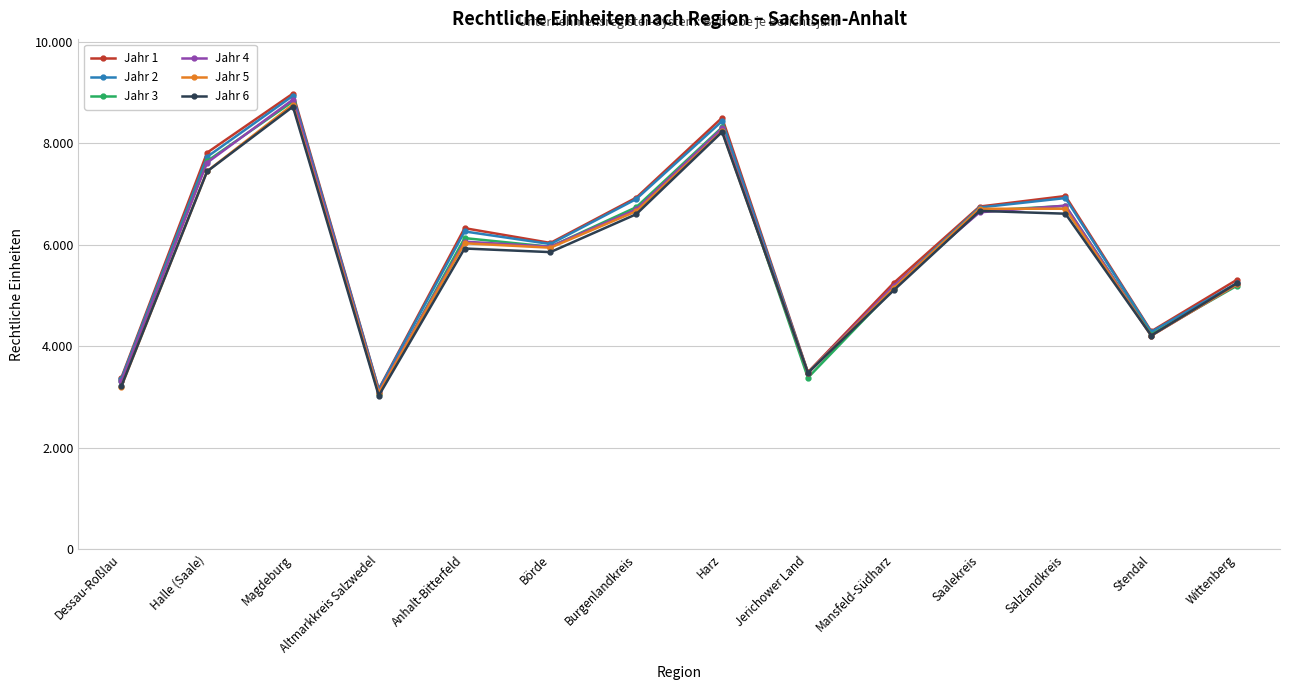

Does the chart have visible grid lines?

Yes